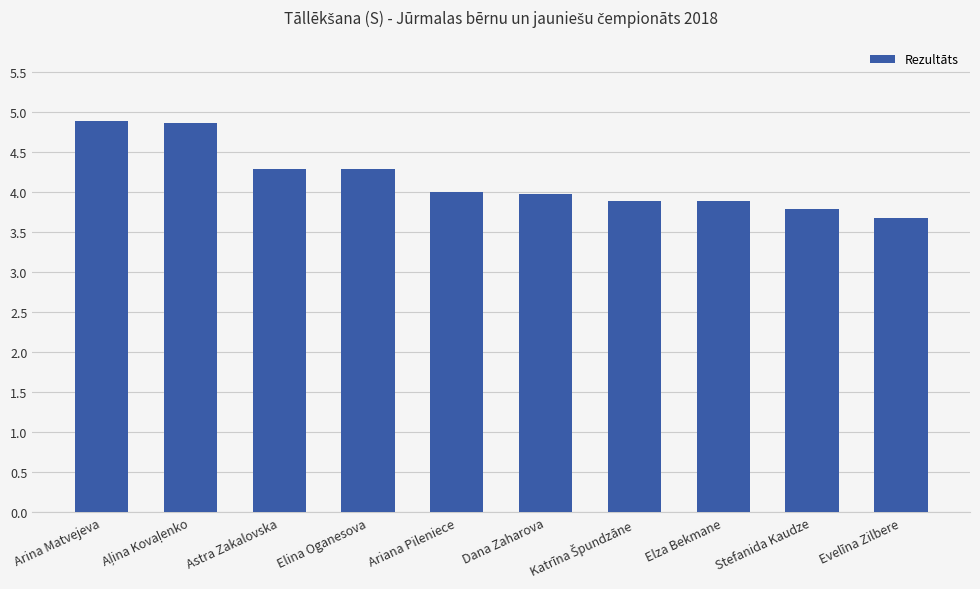

At which label does the data first exceed 4?

Arina Matvejeva